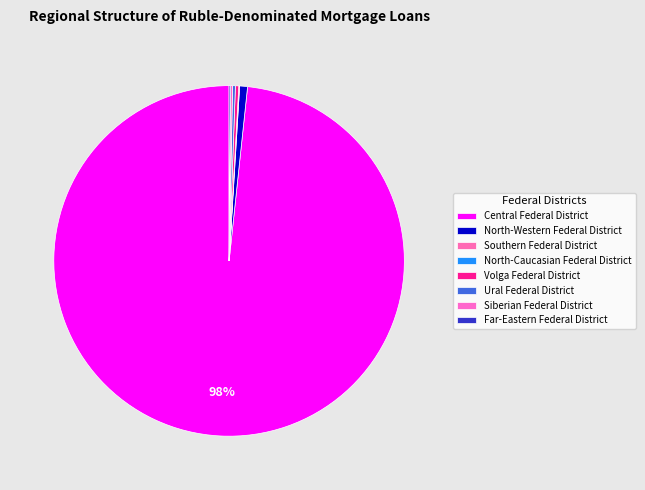

To the nearest percent, what portion does Central Federal District represent?

98%